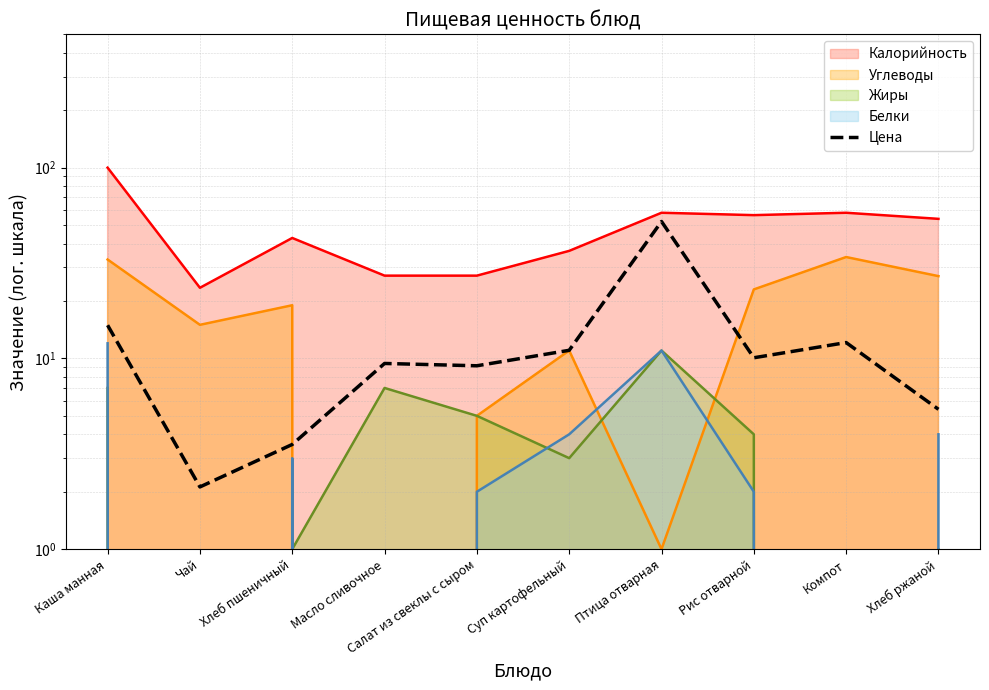

What position from the left is Салат из свеклы с сыром?

5